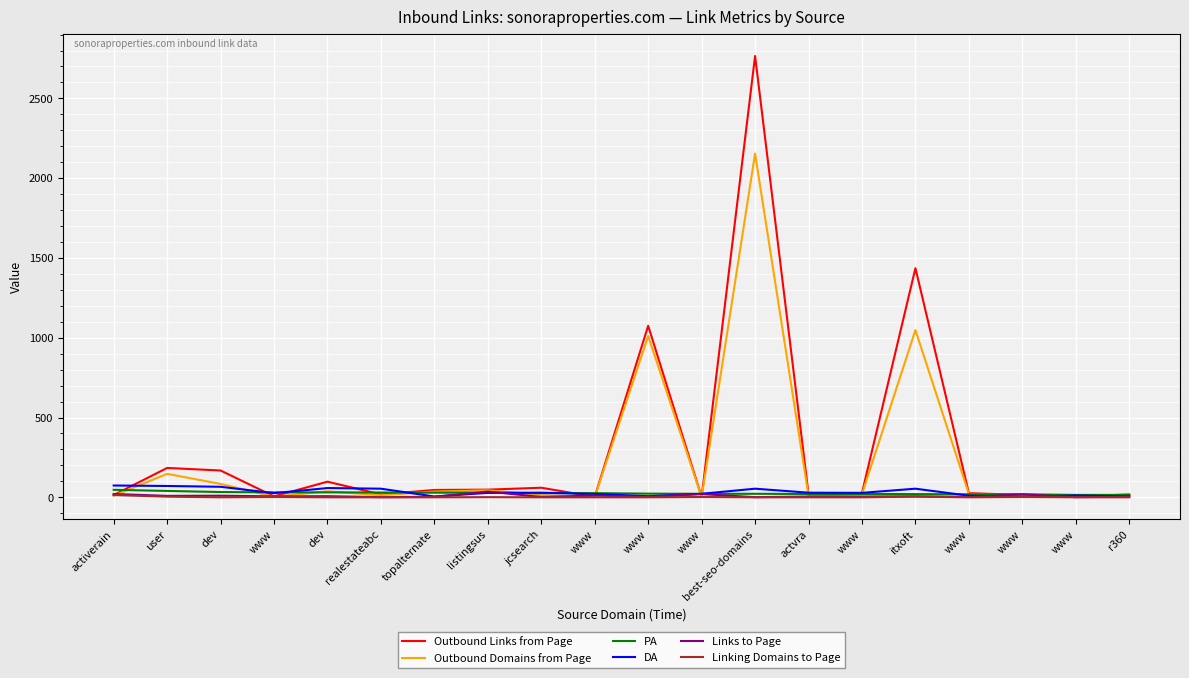

What are all the series names shown in the legend?

Outbound Links from Page, Outbound Domains from Page, PA, DA, Links to Page, Linking Domains to Page